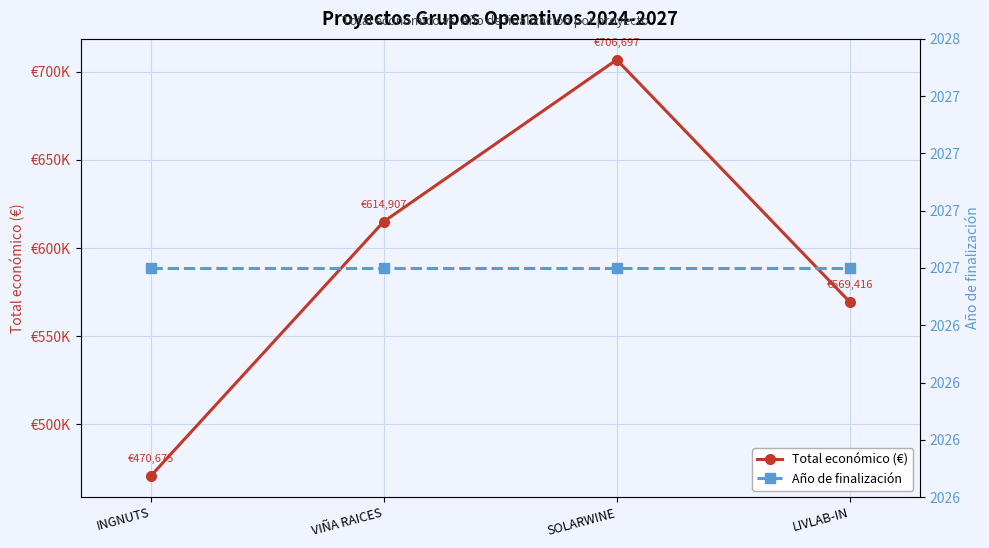

Rank the series by their average value, from lowest to highest.

Año de finalización, Total económico (€)